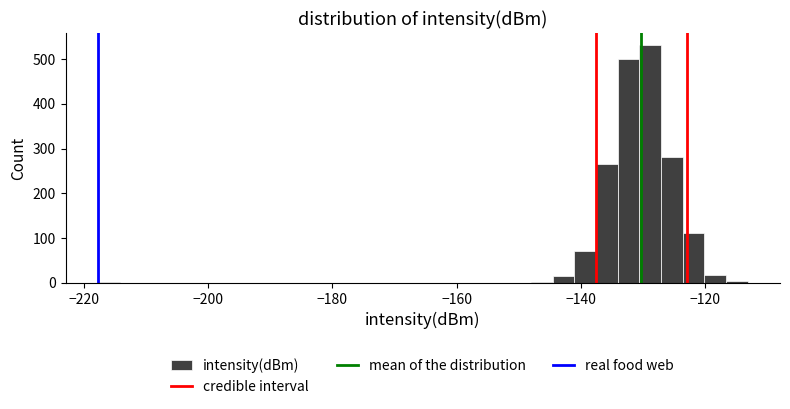

Around what value on the x-axis is the tallest bar? Give the approximate position of its centre, as read against the axis.

-128